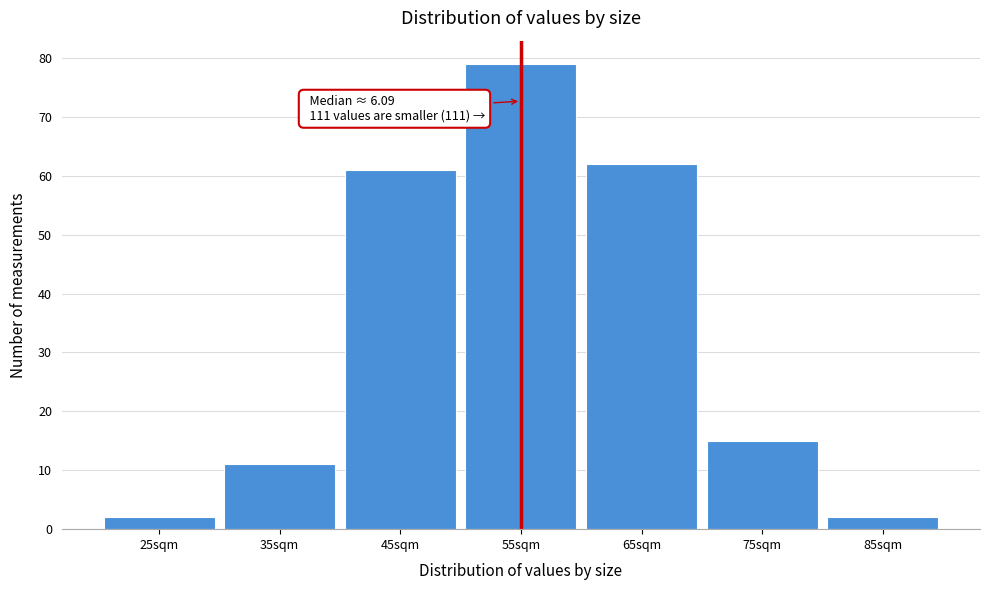

Reading left to right, what are all the values shown in this chart?

2	11	61	79	62	15	2